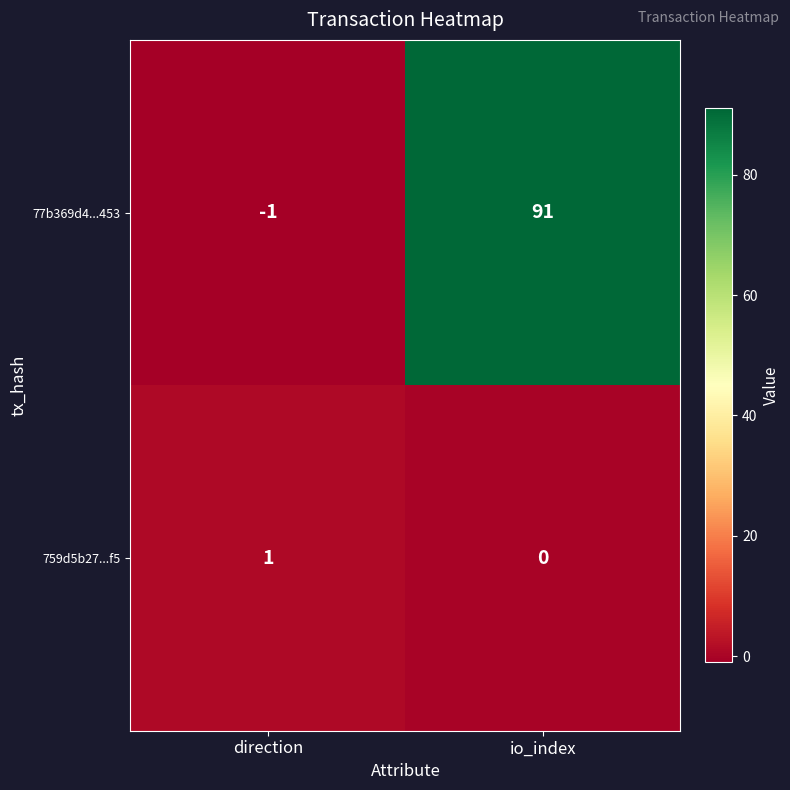

The value of 77b369d4...453 at io_index is 150. True or false?

False